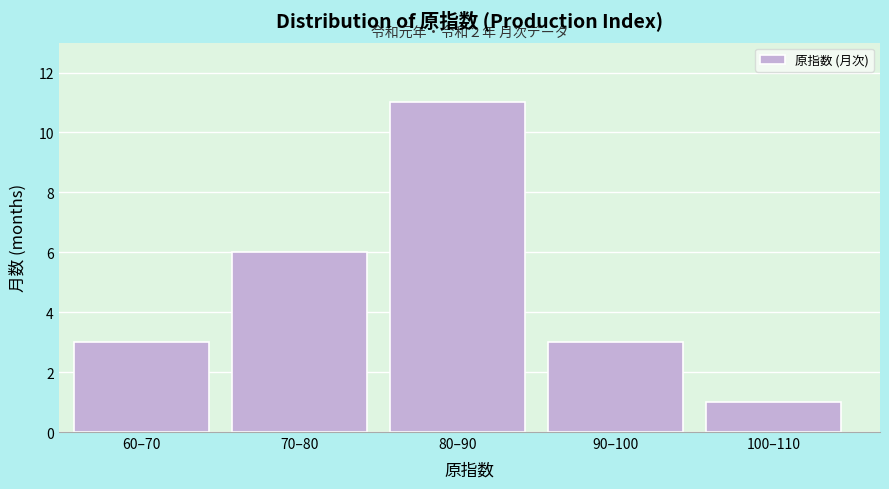

Reading right to left, list all the values displayed in this chart.

1	3	11	6	3